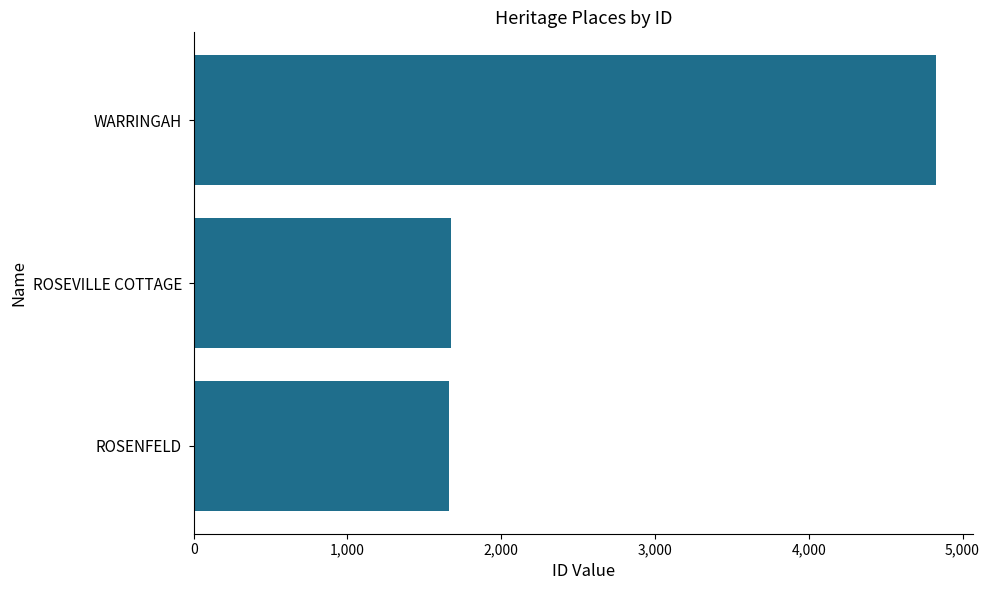

What is the minimum value shown in the chart?

1662